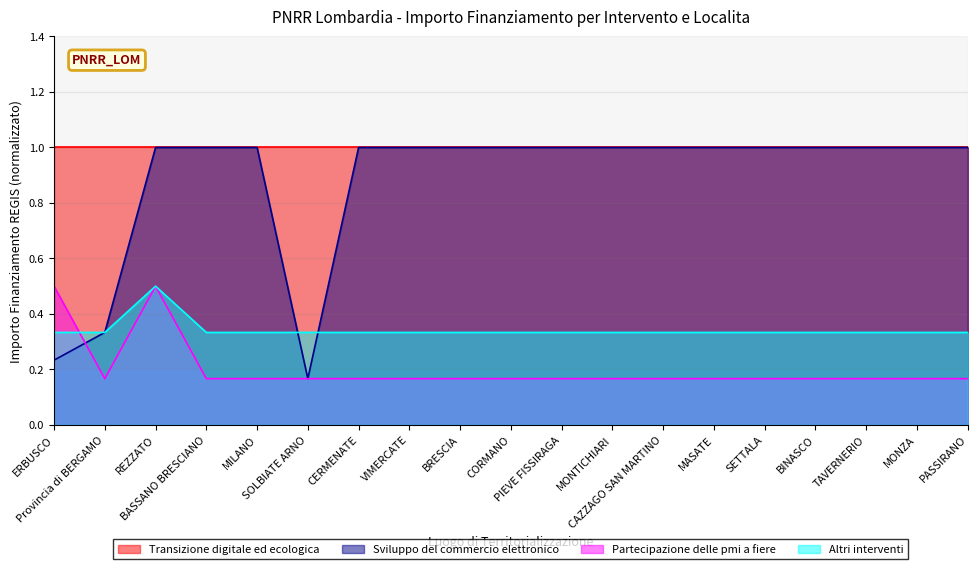

What are all the series names shown in the legend?

Transizione digitale ed ecologica, Sviluppo del commercio elettronico, Partecipazione delle pmi a fiere, Altri interventi